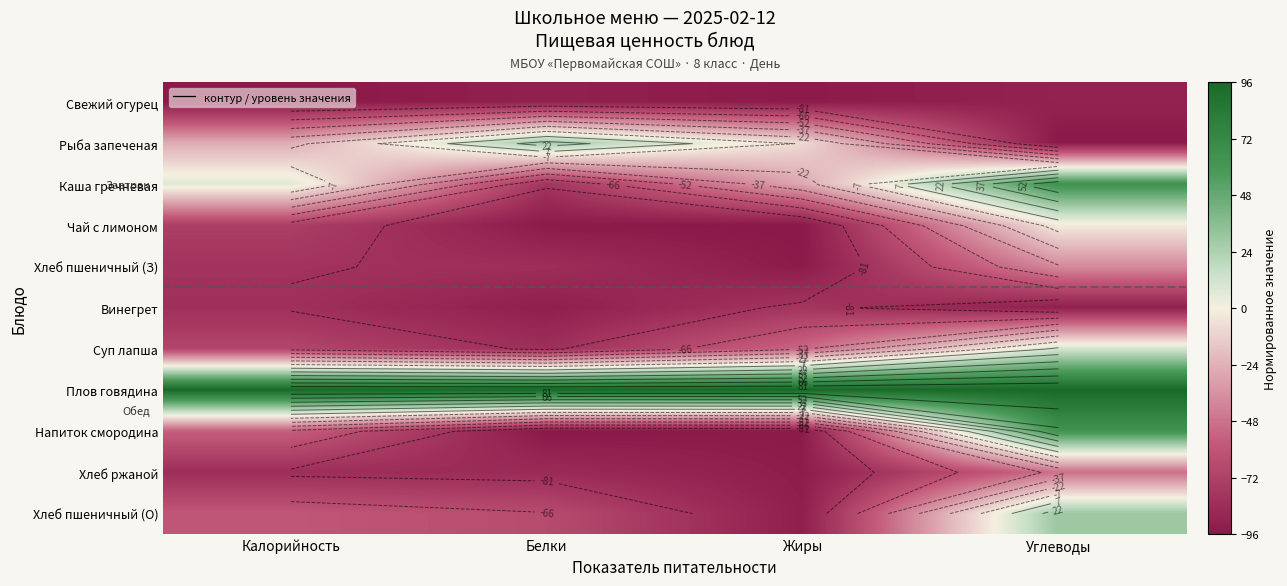

Count the number of categories in the chart.

4